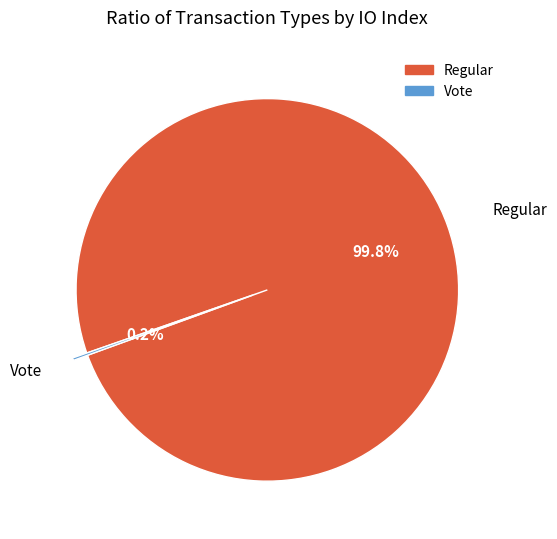

Which category has the biggest portion of the pie?

Regular